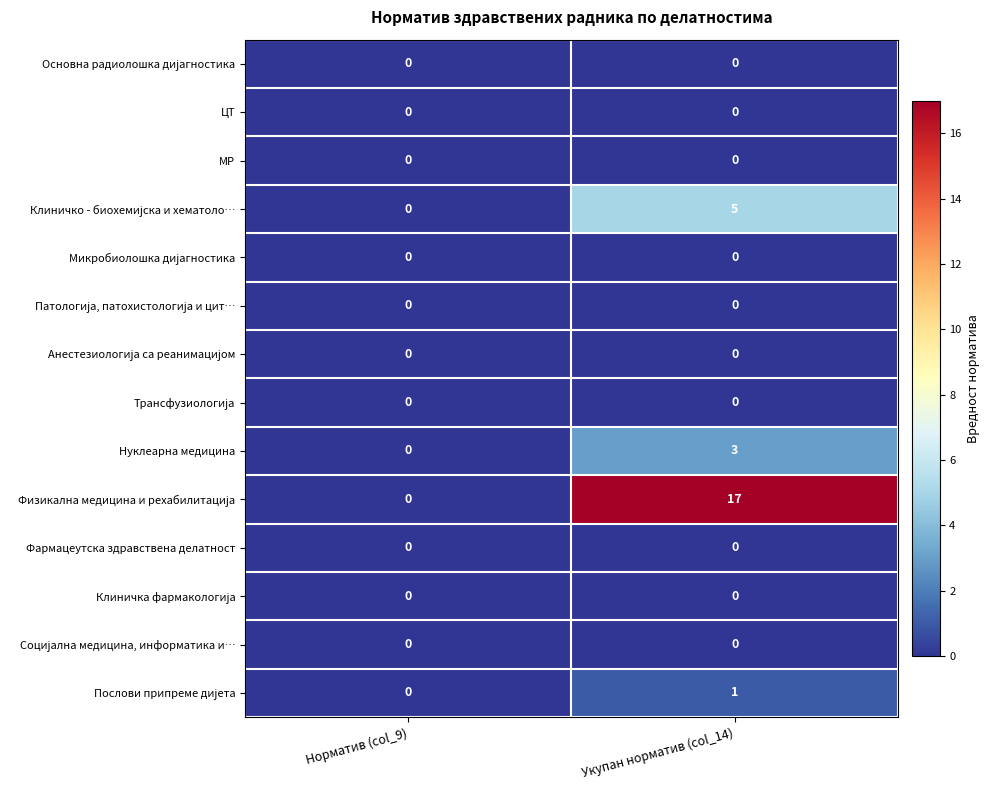

The value of МР at Укупан норматив (col_14) is 0. True or false?

True